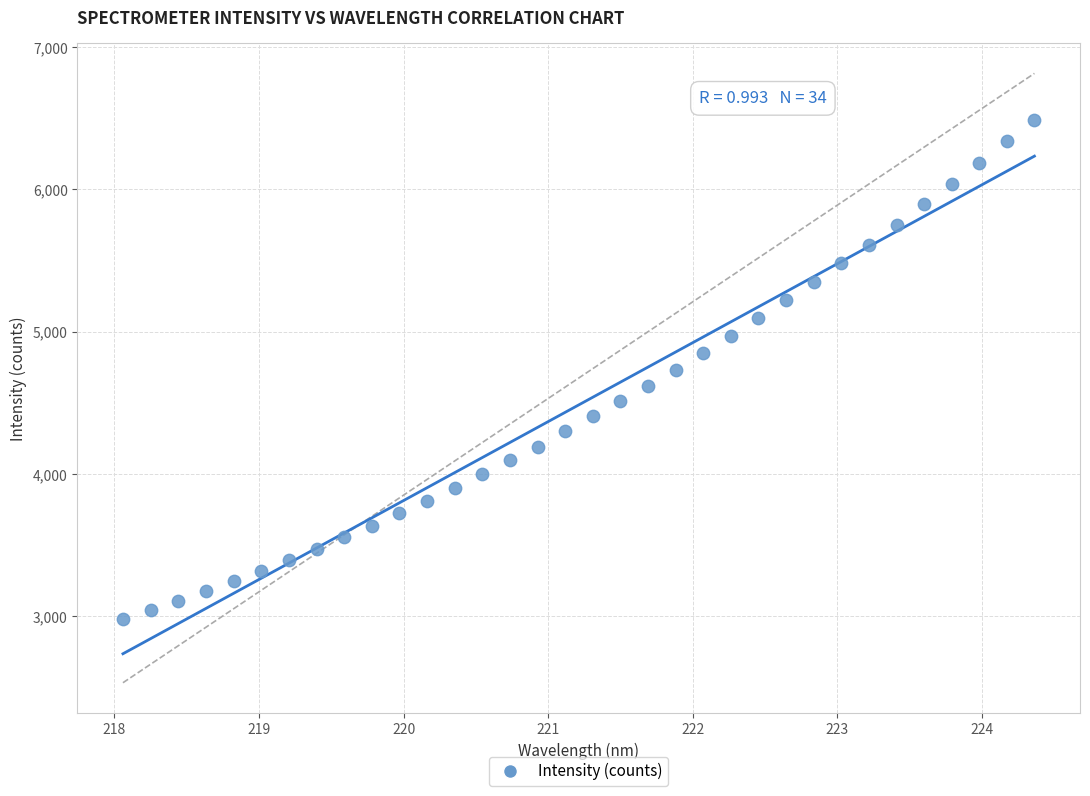

What is the range of X values (max minus min)?

6.3